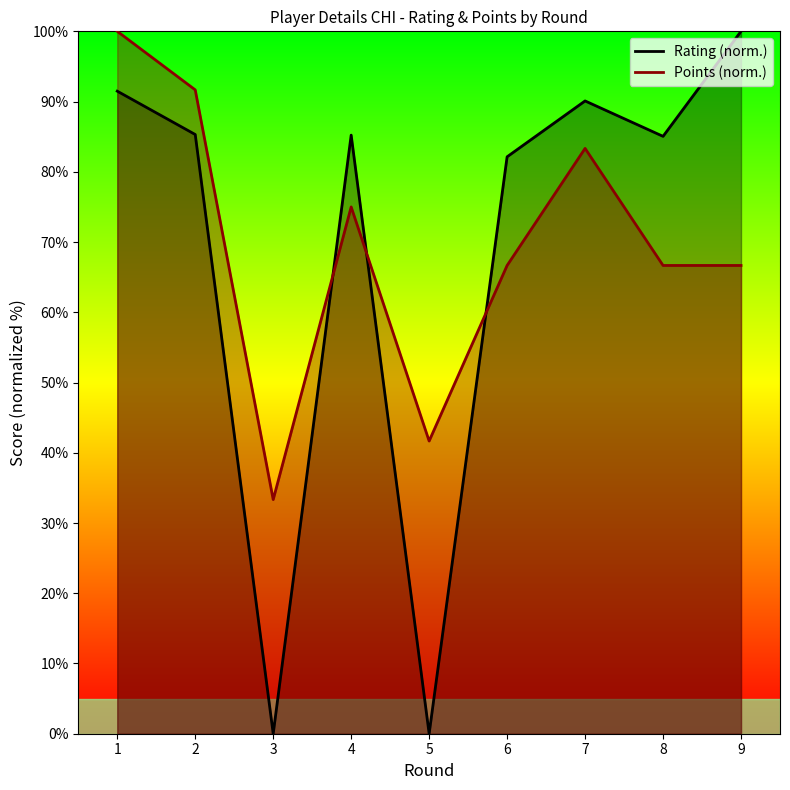

Rank the series by their average value, from lowest to highest.

Rating, Points